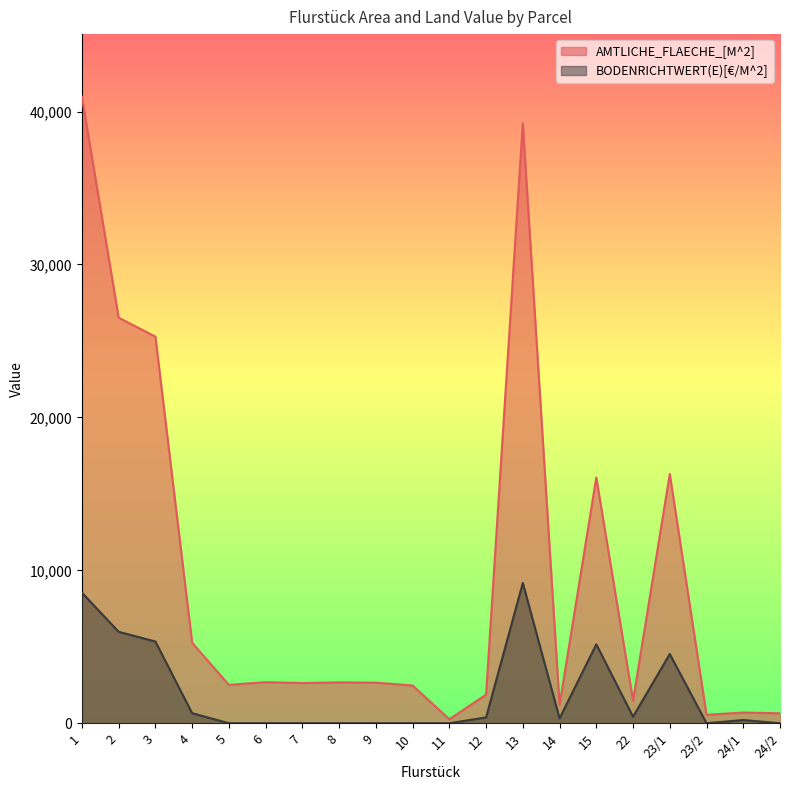

True or false: AMTLICHE_FLAECHE_[M^2] and BODENRICHTWERT(E)[€/M^2] intersect in this chart.

False